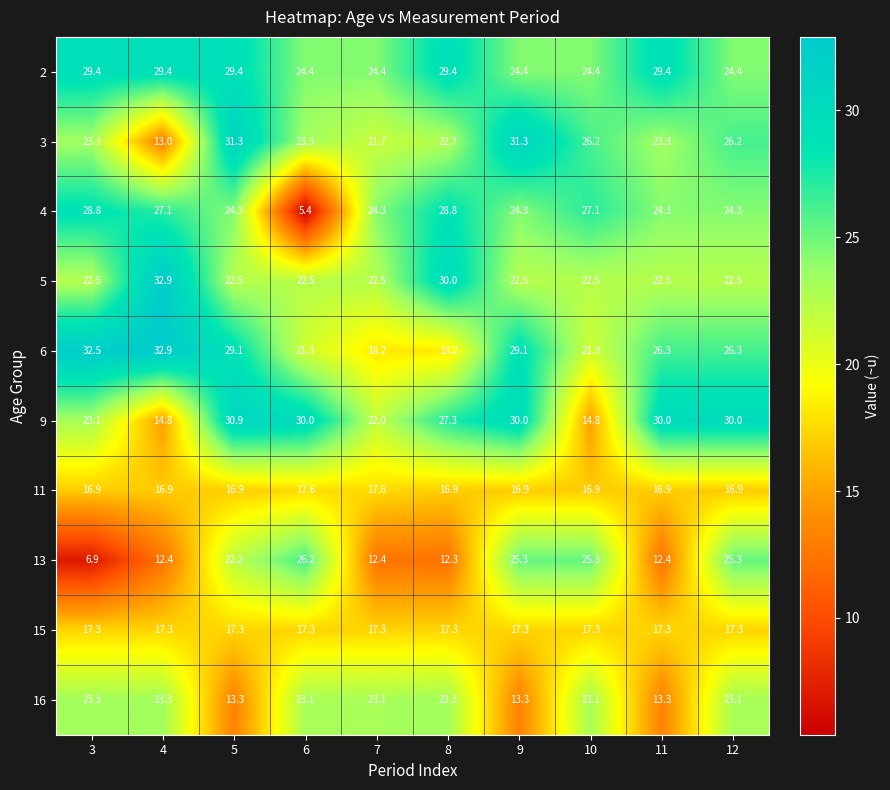

At 11, list the series in order from largest to smallest.

9, 2, 6, 4, 3, 5, 15, 11, 16, 13